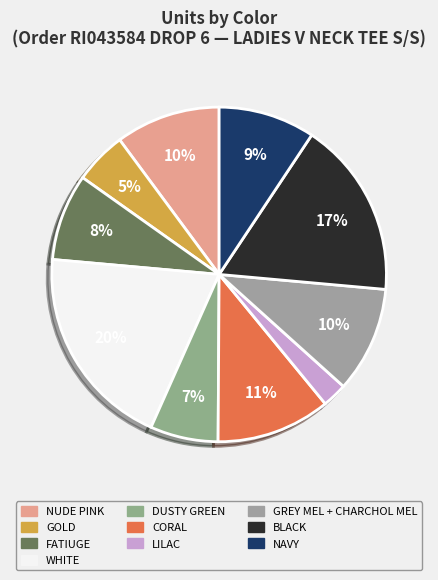

To the nearest percent, what is the difference between the GOLD and BLACK slice percentages?

12%